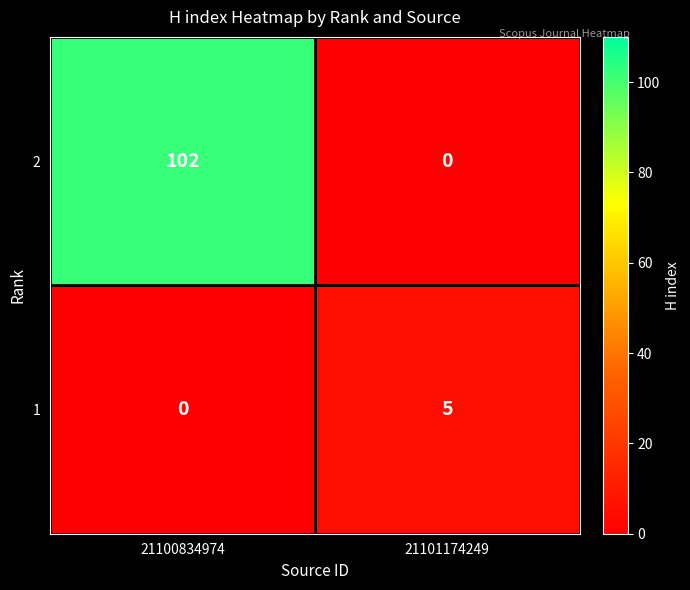

How many data points in 1 are less than 5?

1